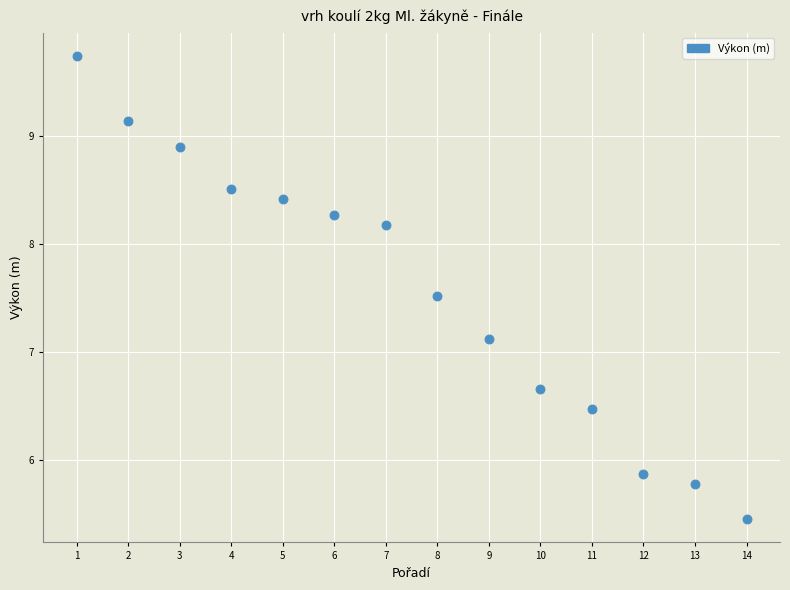

What is the range of X values (max minus min)?

13.0